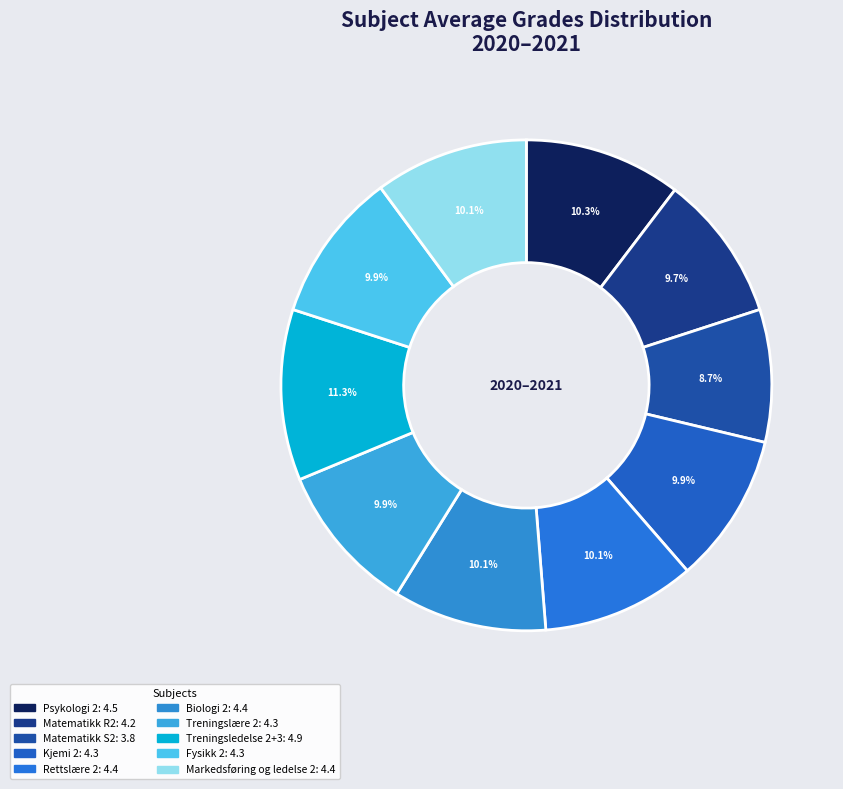

Is Kjemi 2 the majority of the pie?

No